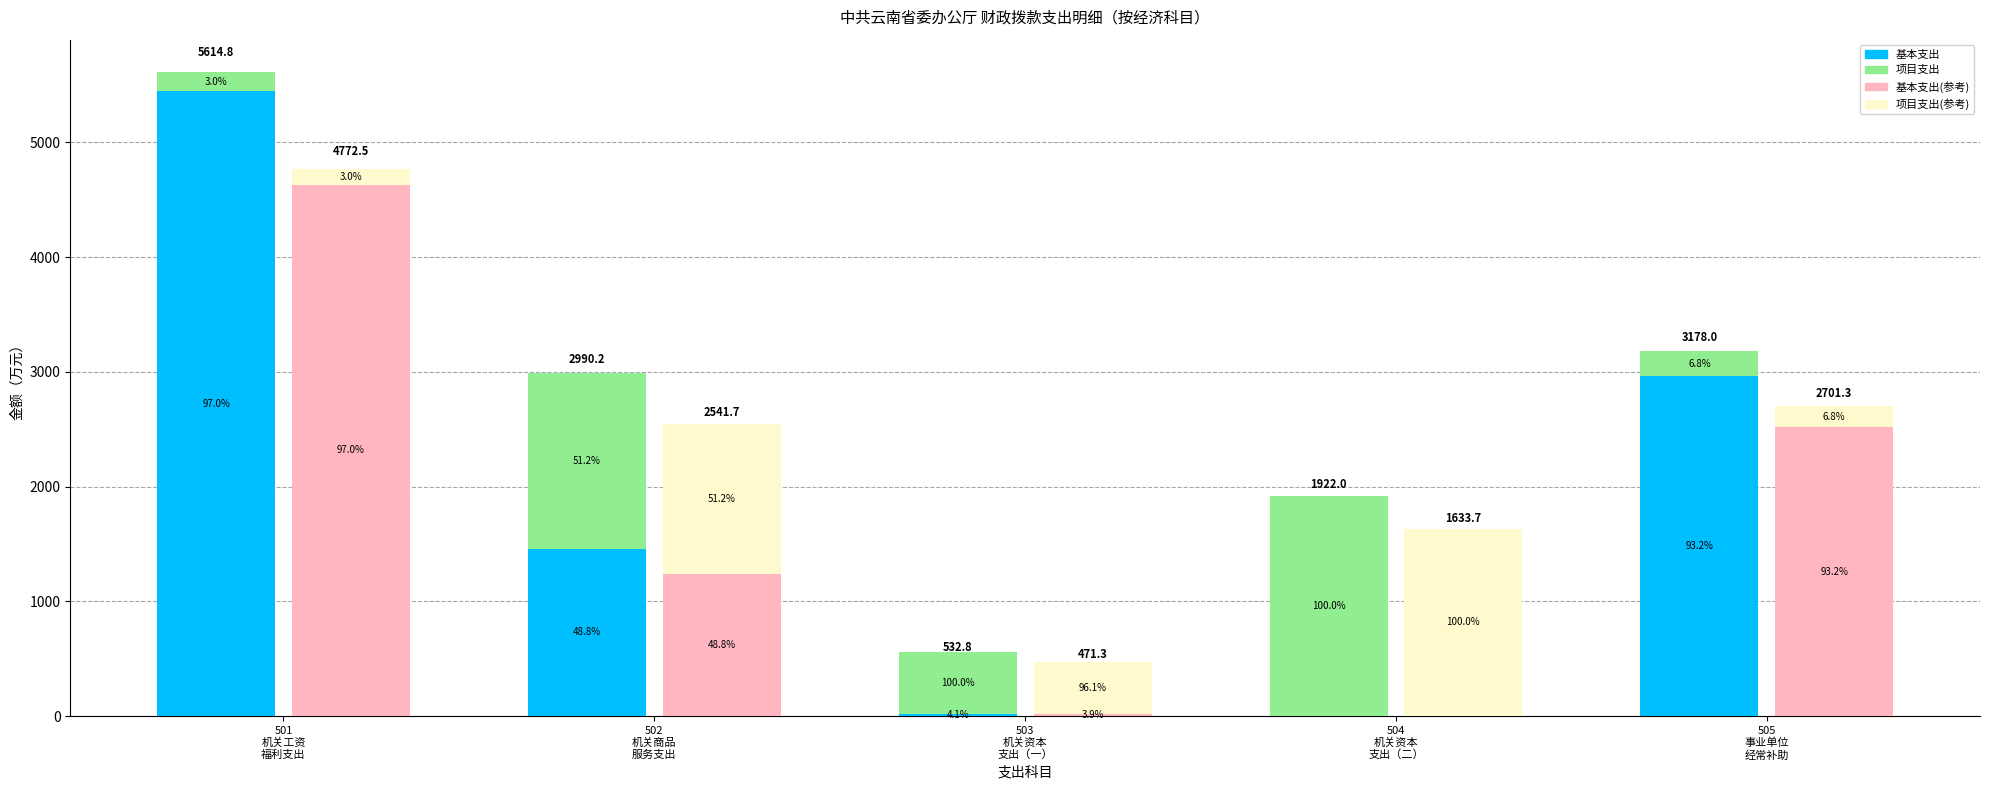

What is the label of the 5th bar from the right?

501
机关工资
福利支出